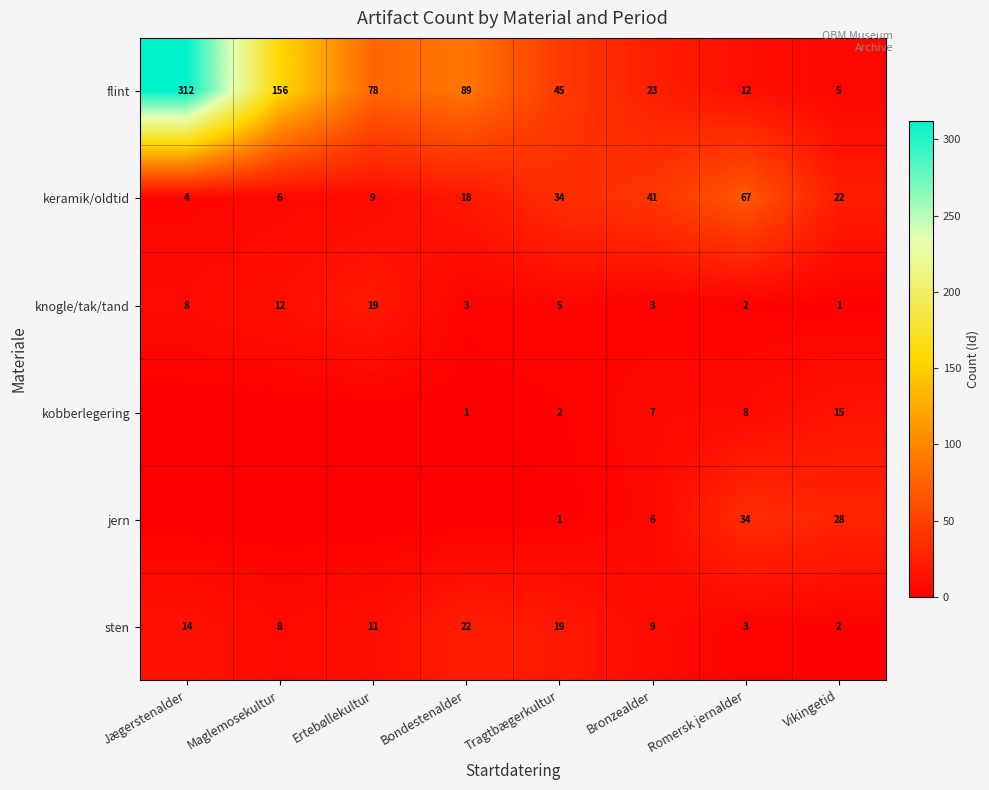

True or false: sten has a value of 20 at Jægerstenalder.

False